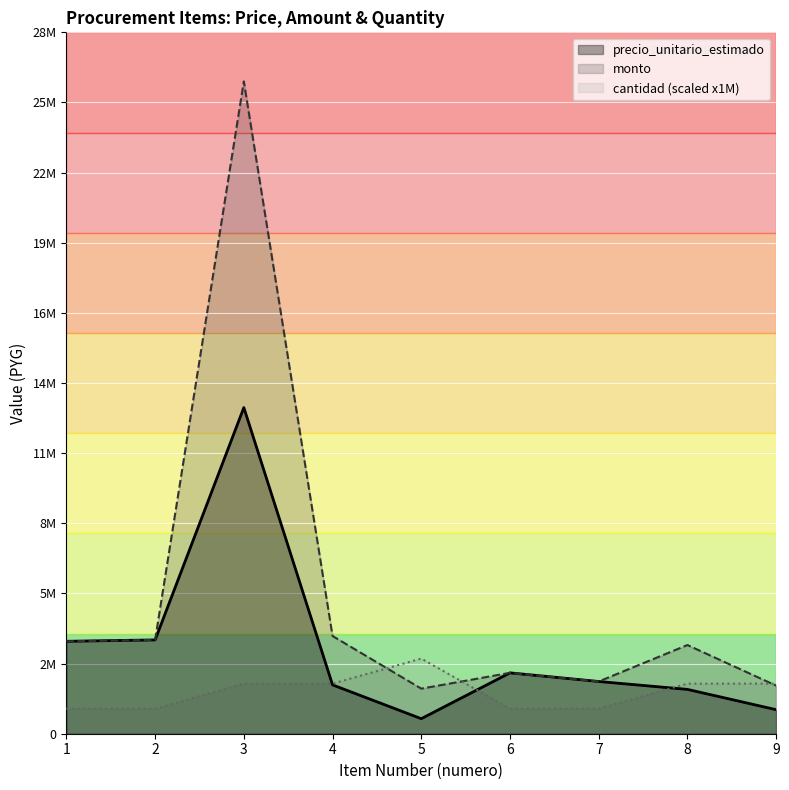

How many interior local valleys does the monto series have?

2